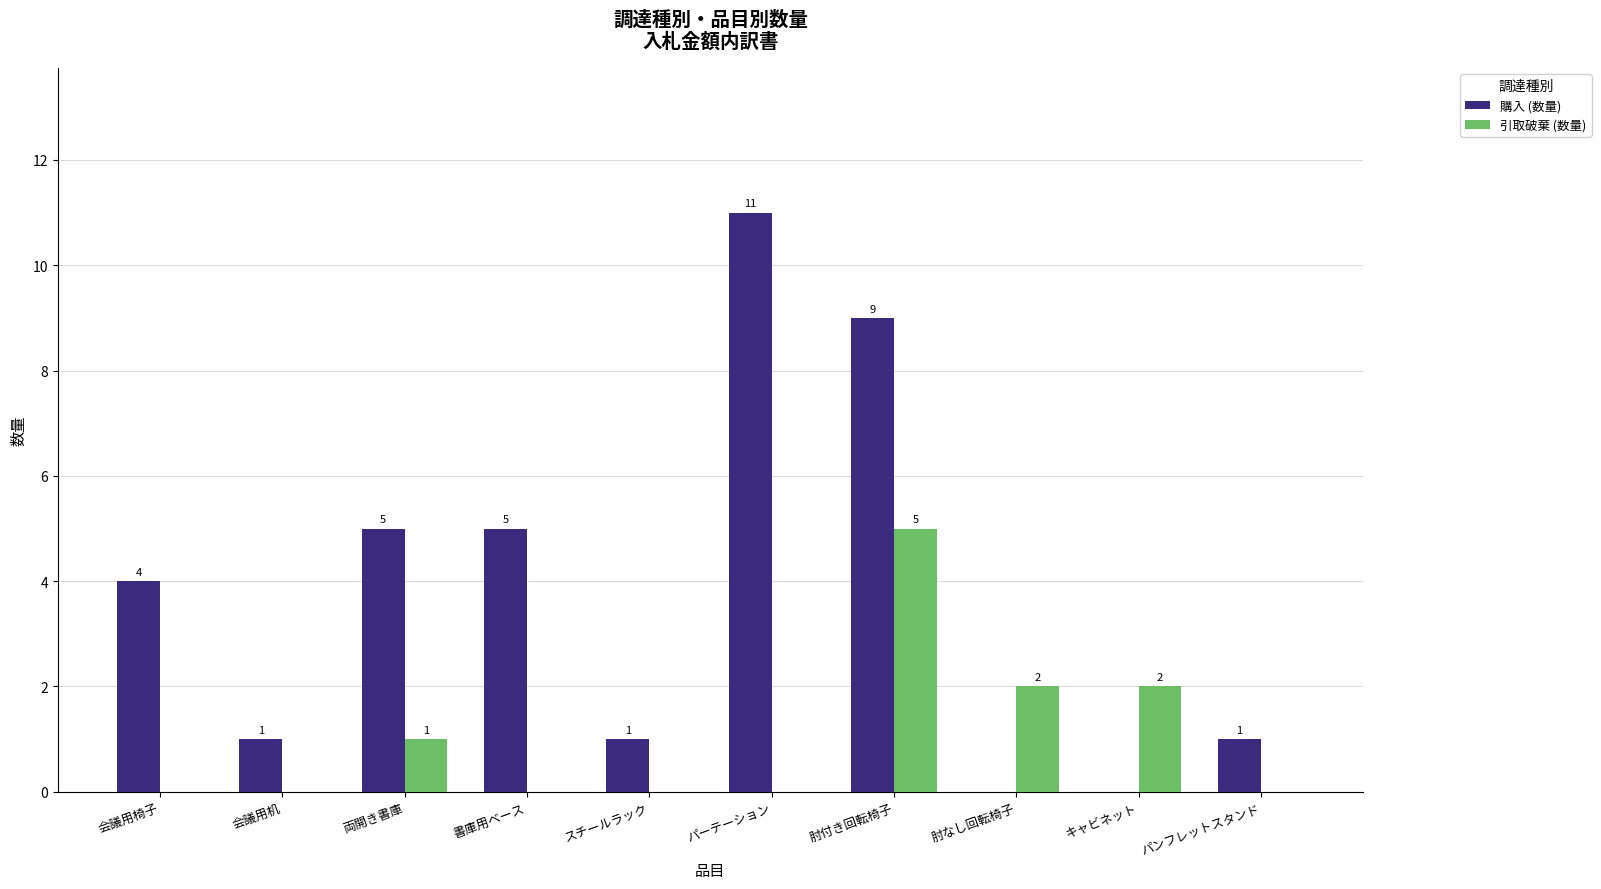

Reading left to right, list all the values displayed in this chart.

購入 (数量): 4	1	5	5	1	11	9	0	0	1
引取破棄 (数量): 0	0	1	0	0	0	5	2	2	0